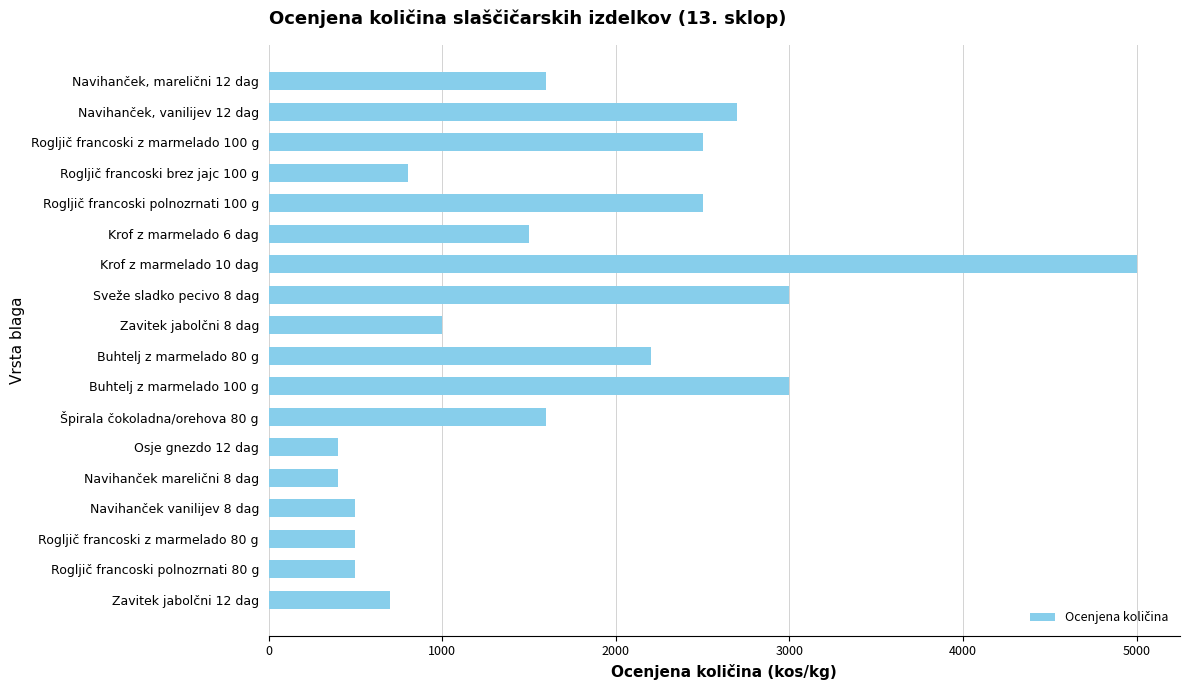

What is the sum of all values?

30400